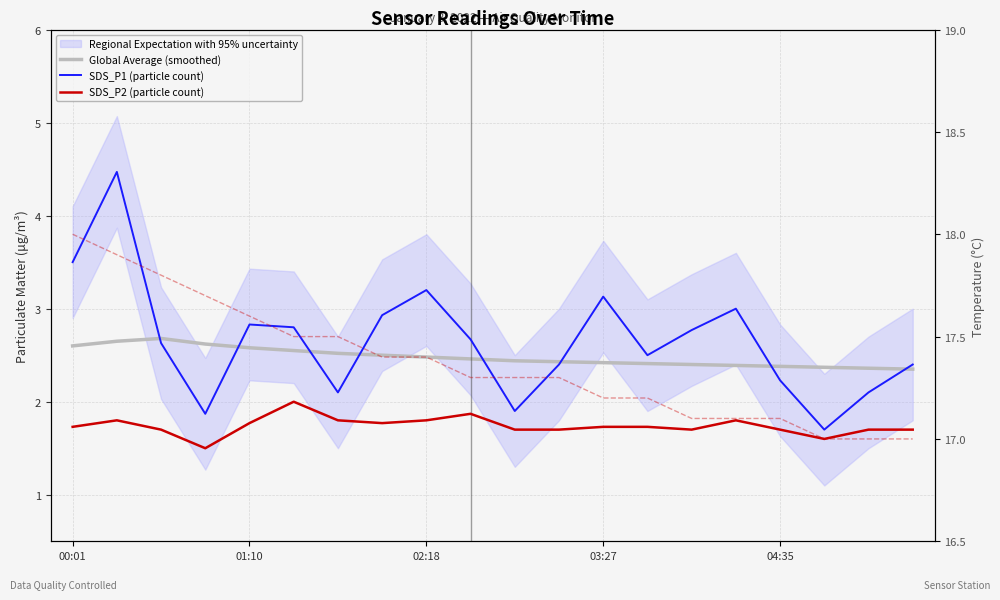

Rank the categories by Temp (°C) value from lowest to highest.

17, 18, 19, 14, 15, 16, 12, 13, 9, 10, 11, 7, 8, 5, 6, 04:35, 03:27, 02:18, 01:10, 00:01